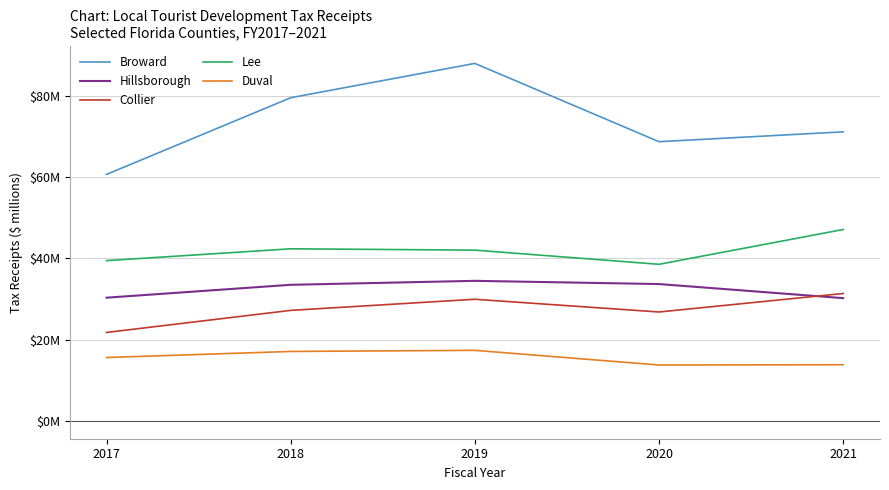

Read the Broward value at 2017.

60.7